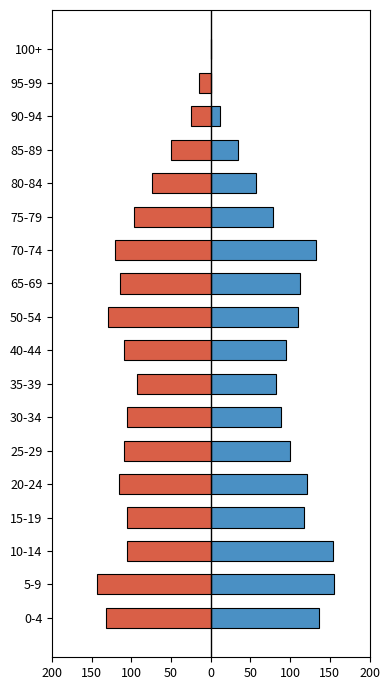

How many groups of bars are there?

18